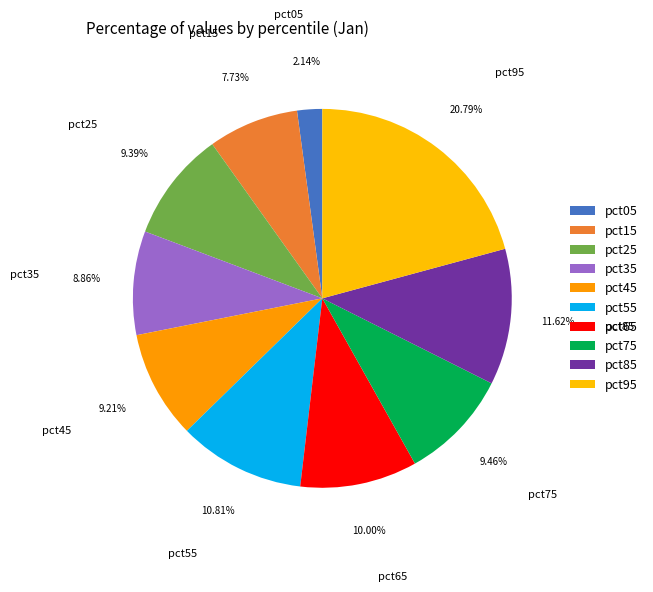

Which category has the smallest portion of the pie?

pct05